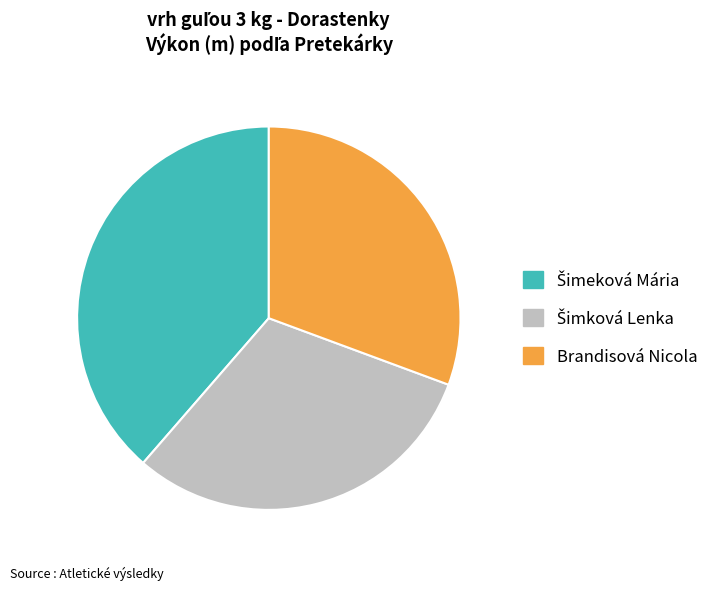

Is there a majority slice in this chart?

No